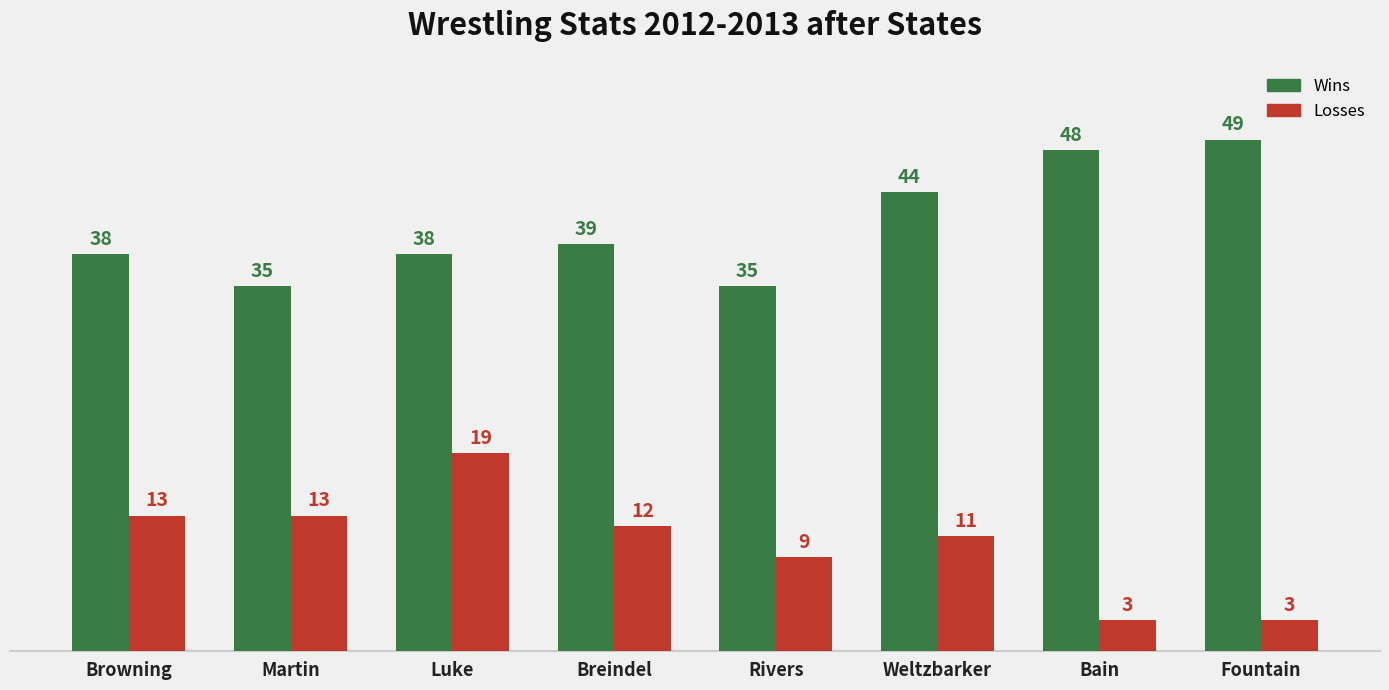

What is the average value of the Wins series?

41